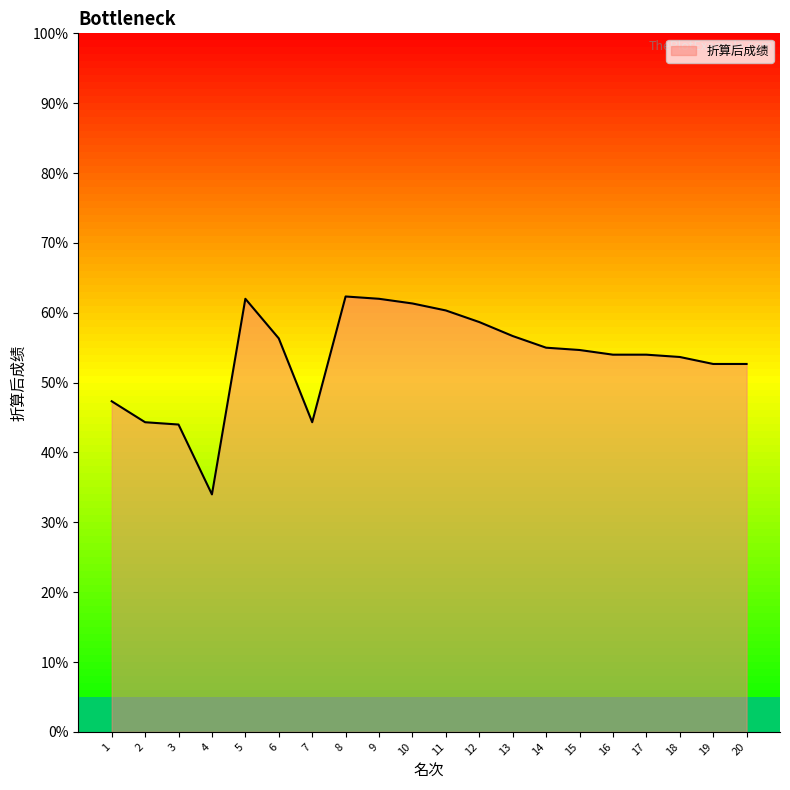

True or false: the data shows 55.0 at 14.

True